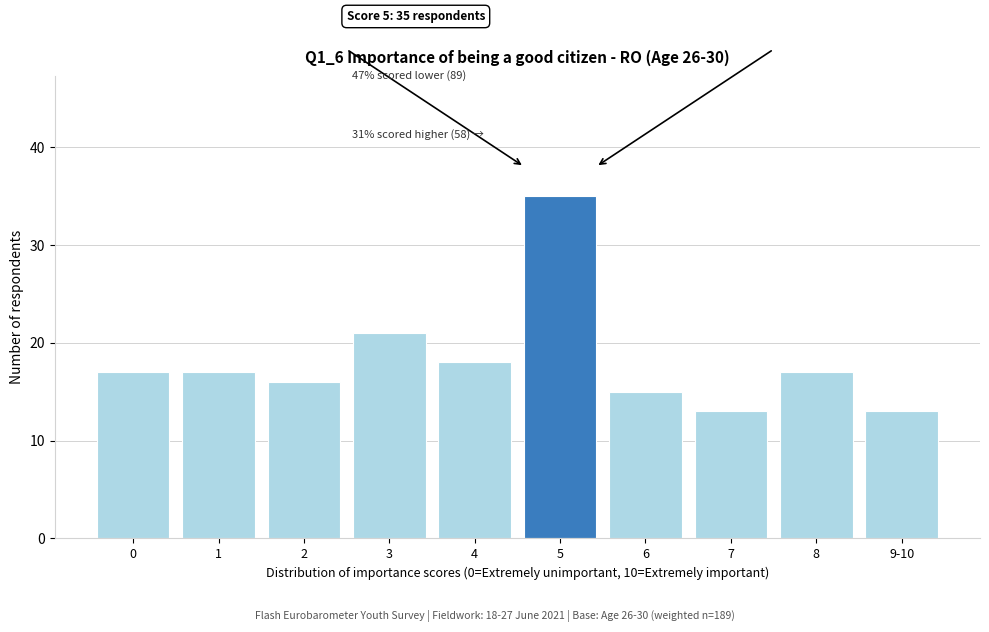

Reading right to left, transcribe all the data shown in this chart.

13	17	13	15	35	18	21	16	17	17